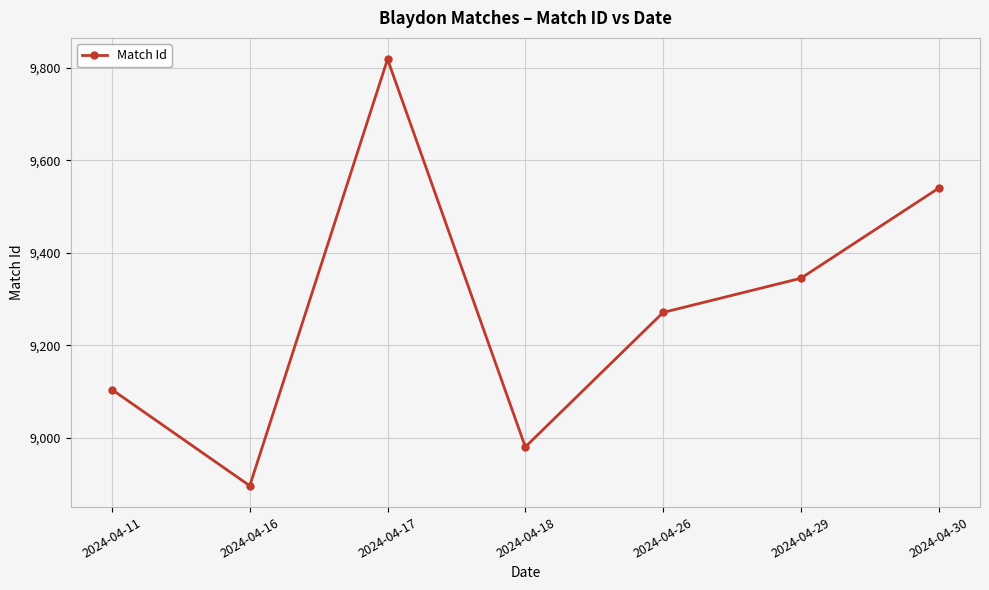

Rank the categories by value from lowest to highest.

2024-04-16, 2024-04-18, 2024-04-11, 2024-04-26, 2024-04-29, 2024-04-30, 2024-04-17